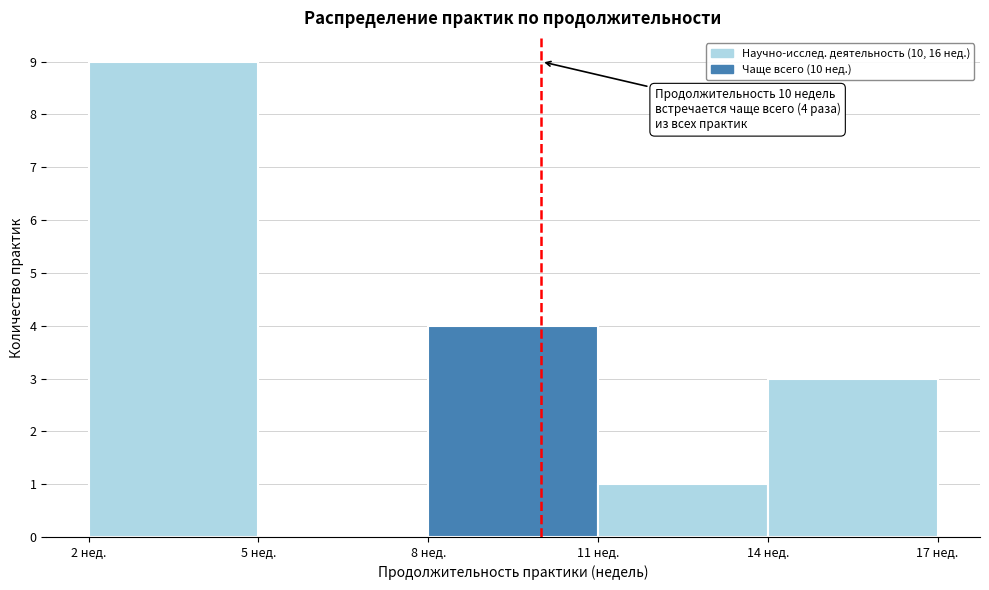

Over which range of the x-axis is the bar tallest?

2 to 5